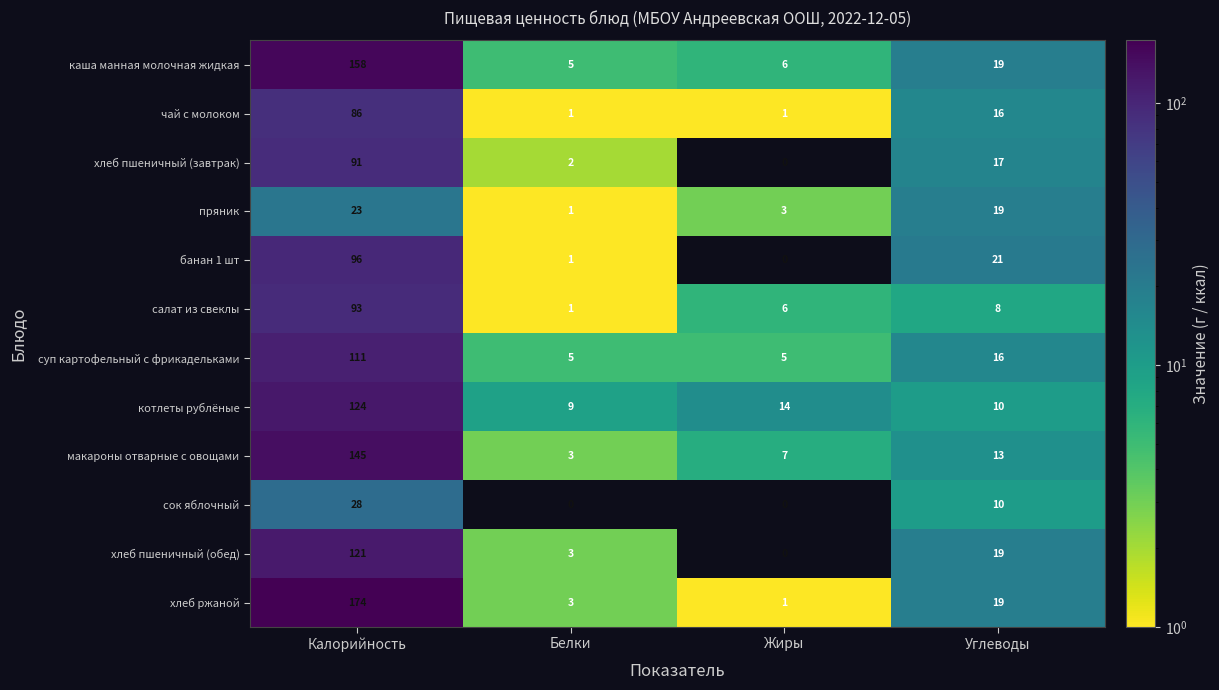

True or false: хлеб пшеничный (завтрак) has a value of 91 at Калорийность.

True